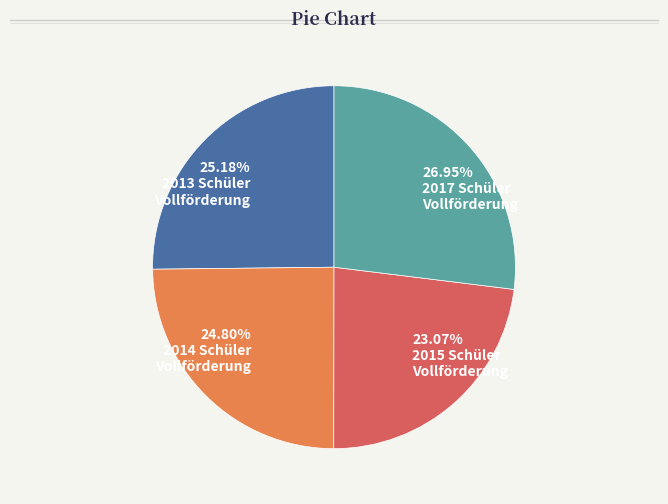

Does any single category account for the majority?

No